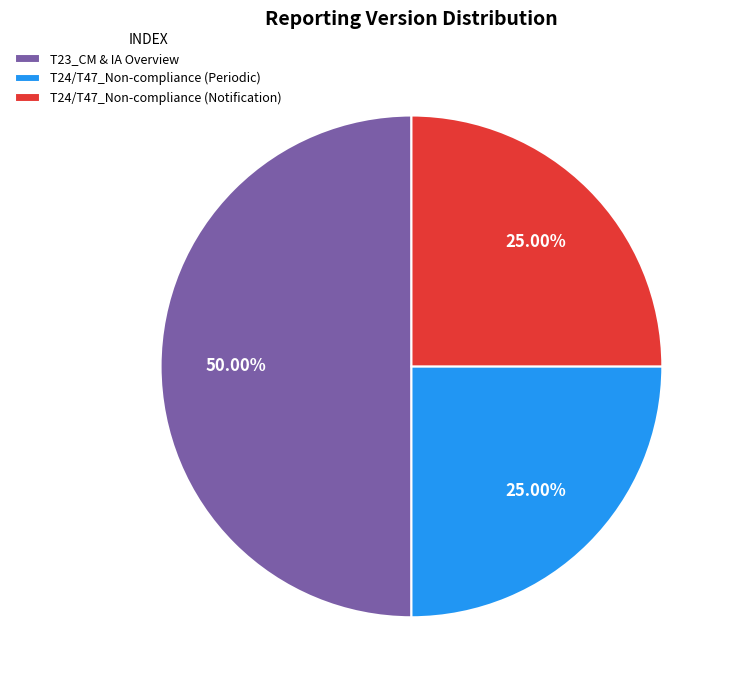

True or false: T24/T47_Non-compliance (Periodic) accounts for 25% of the total.

True